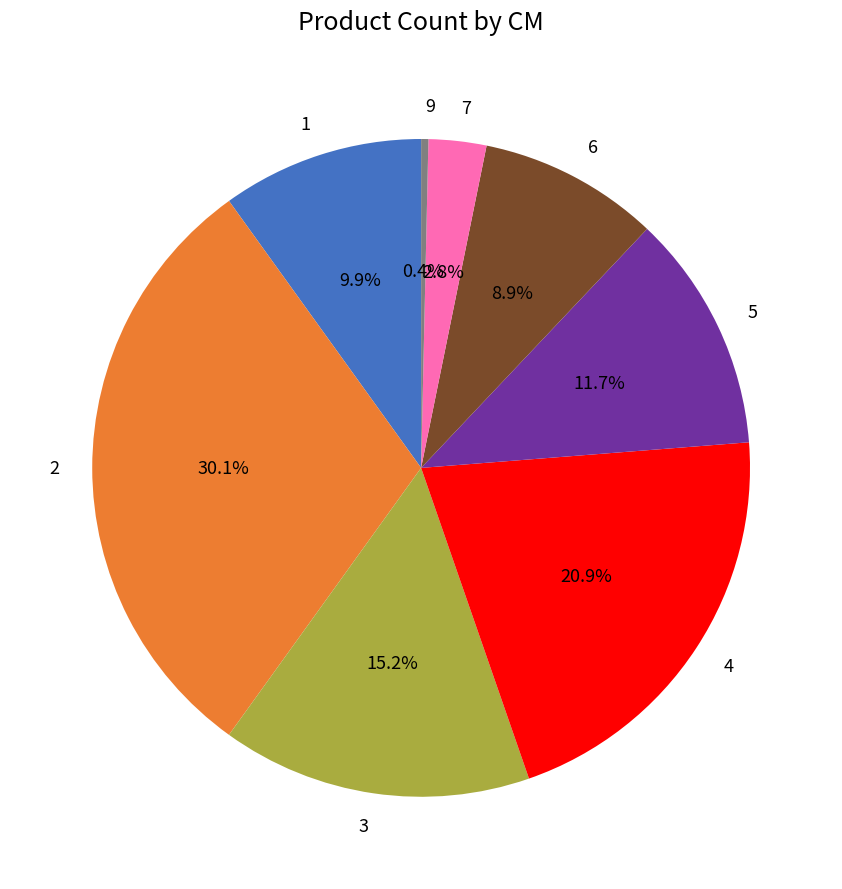

Combined, what portion of the pie is 7 and 5?

14.5%